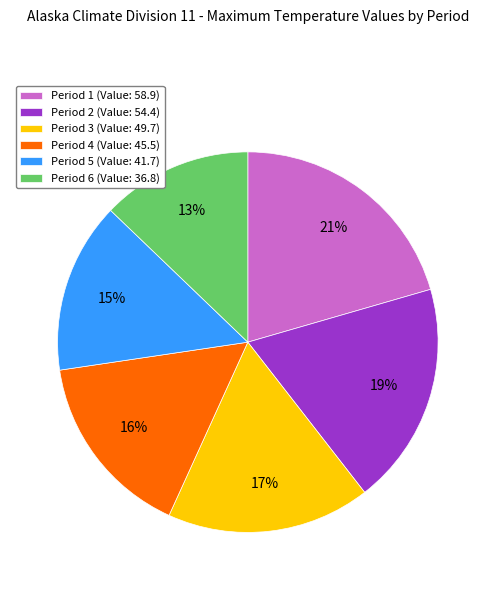

Which has a higher value, Period 3 (Value: 49.7) or Period 6 (Value: 36.8)?

Period 3 (Value: 49.7)